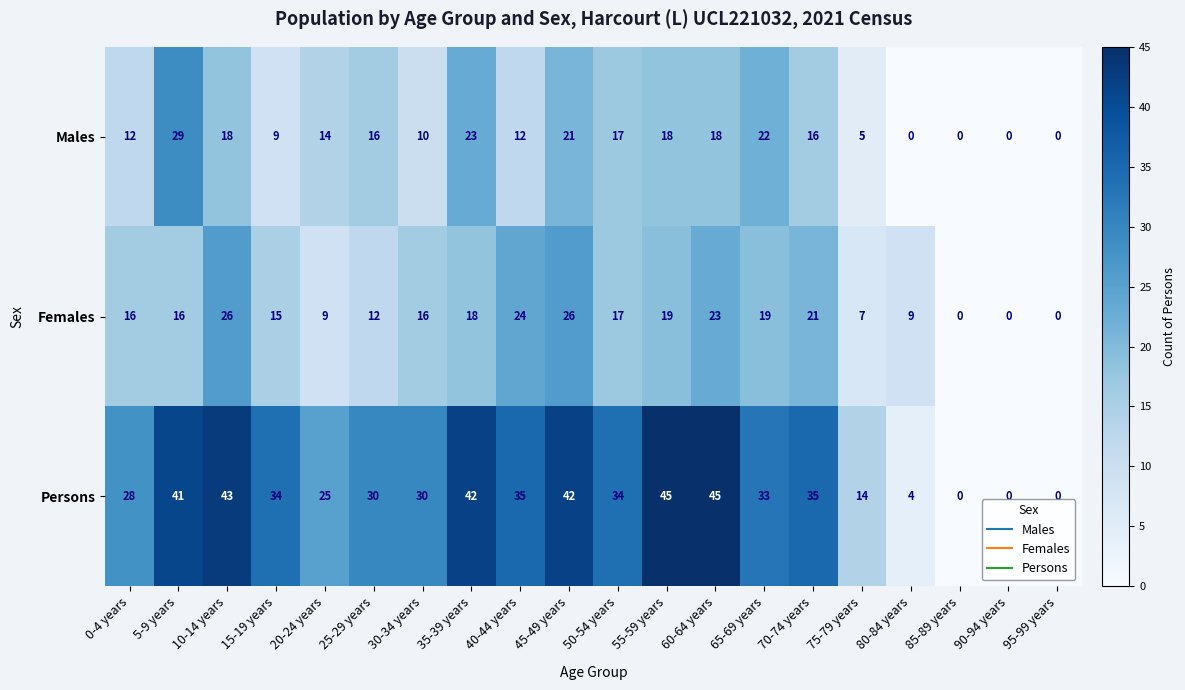

List the series in order of their peak value, lowest first.

Females, Males, Persons